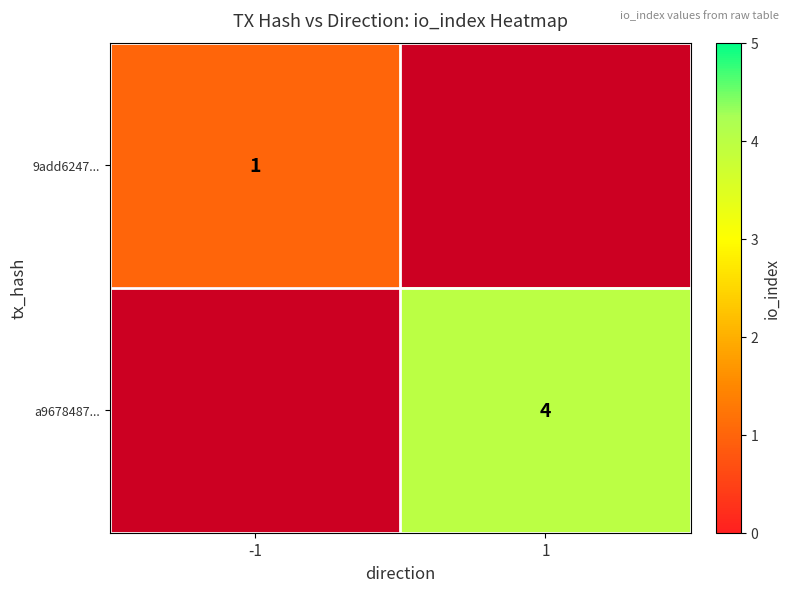

Is the value of 9add6247... at -1 greater than the value of a9678487... at 1?

No